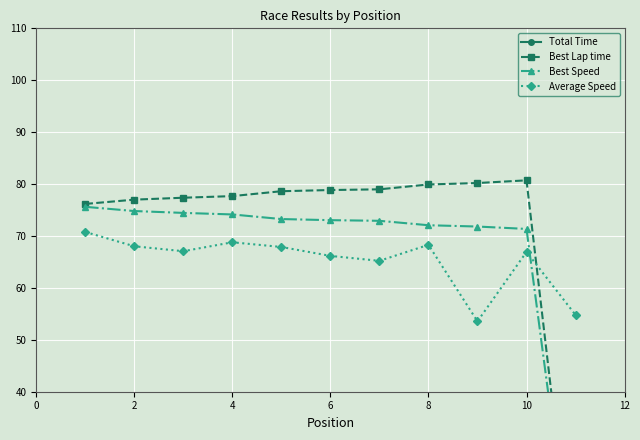

The Average Speed series shows 68.0 at 2. True or false?

True